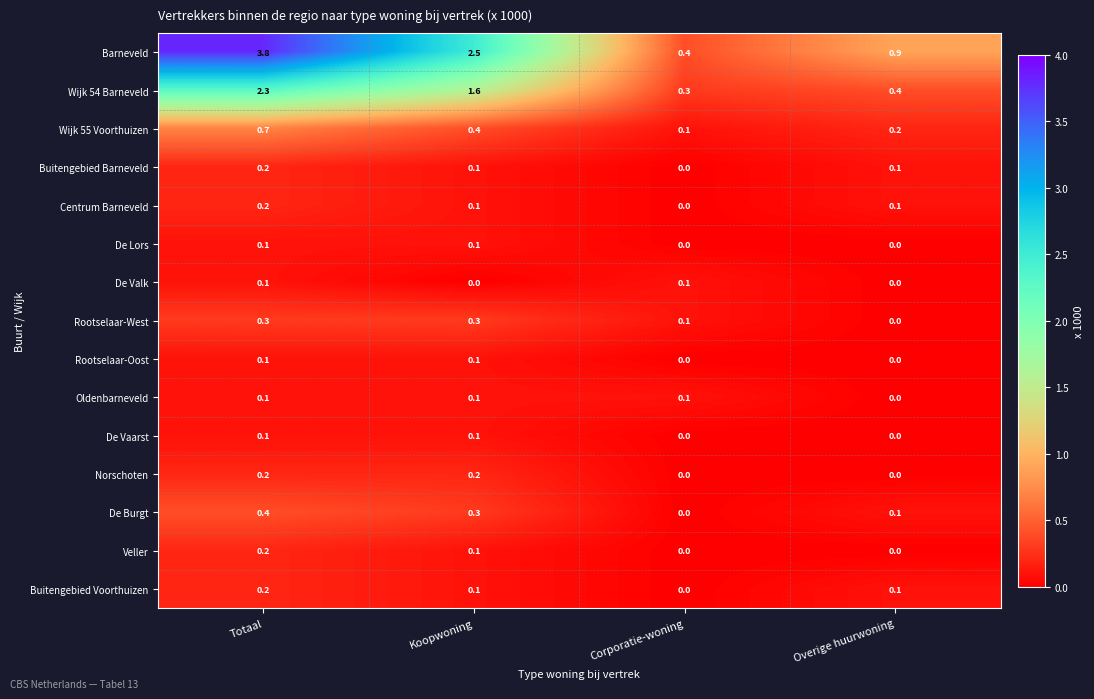

At how many categories does at least one series exceed 0?

4